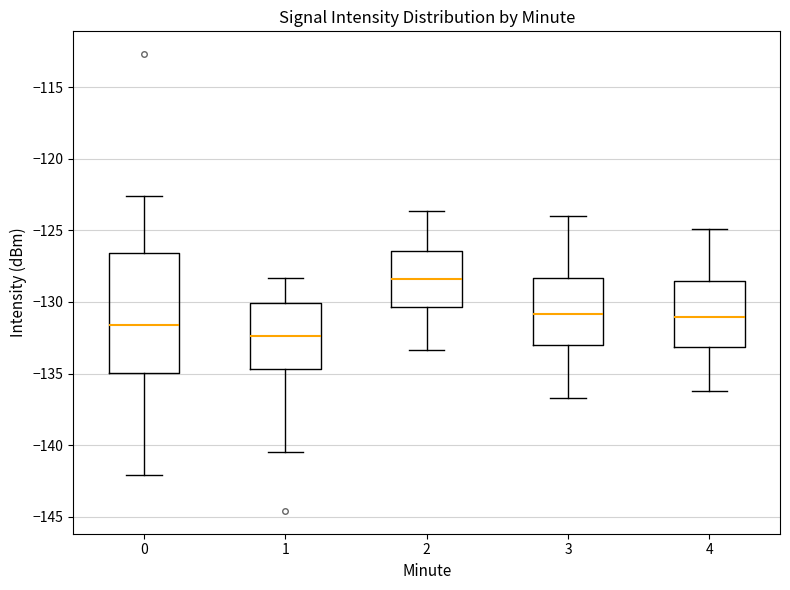

Which box has the lowest median line?

1